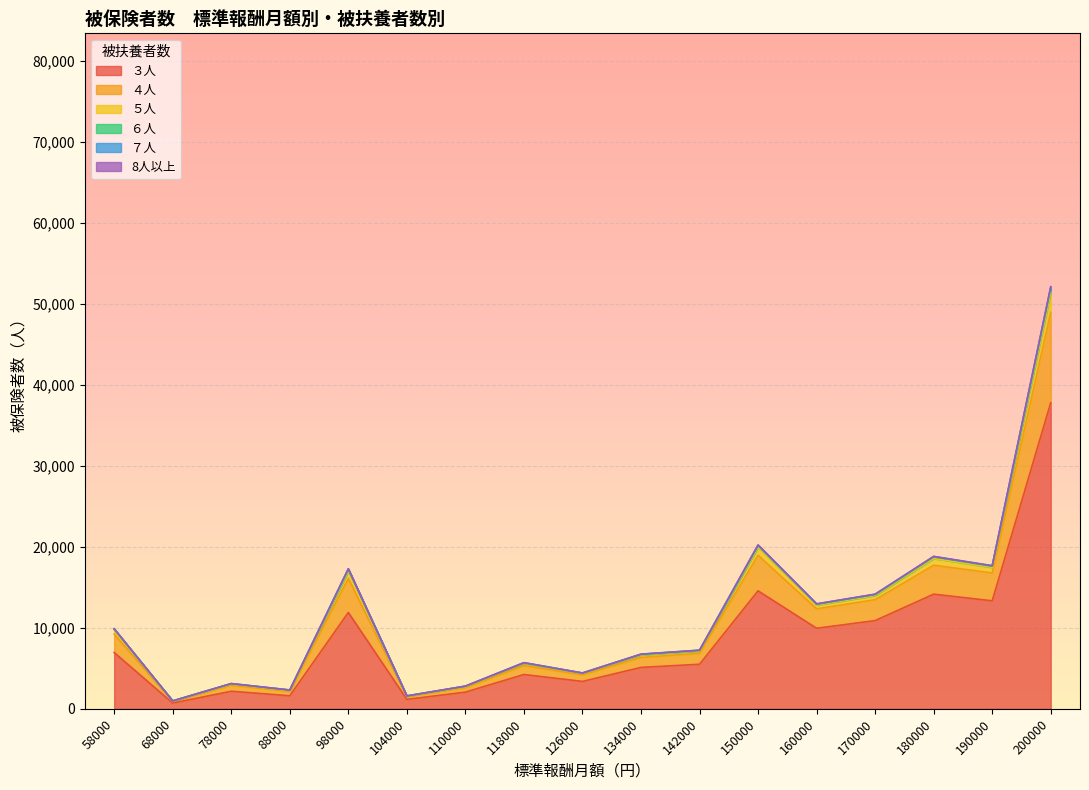

Between 98000 and 190000, which series saw the biggest shift?

３人